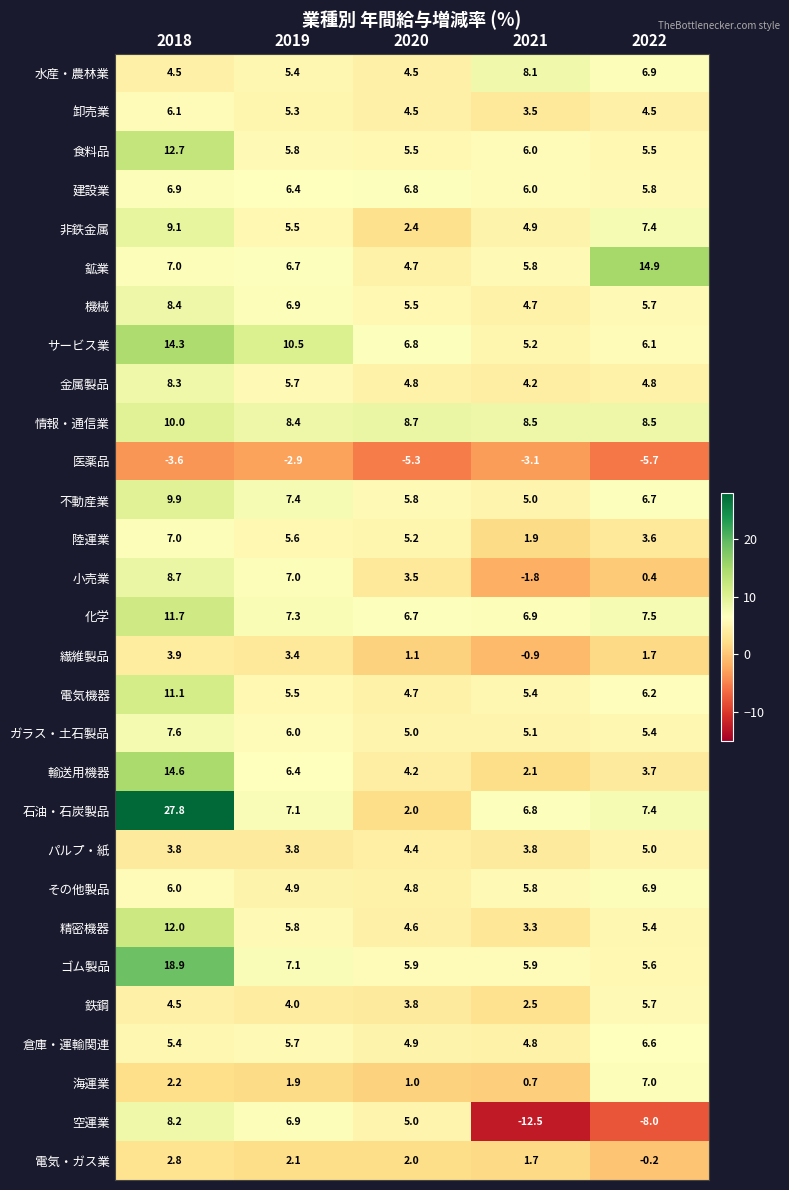

What is the total value across all series at 2021?

100.3